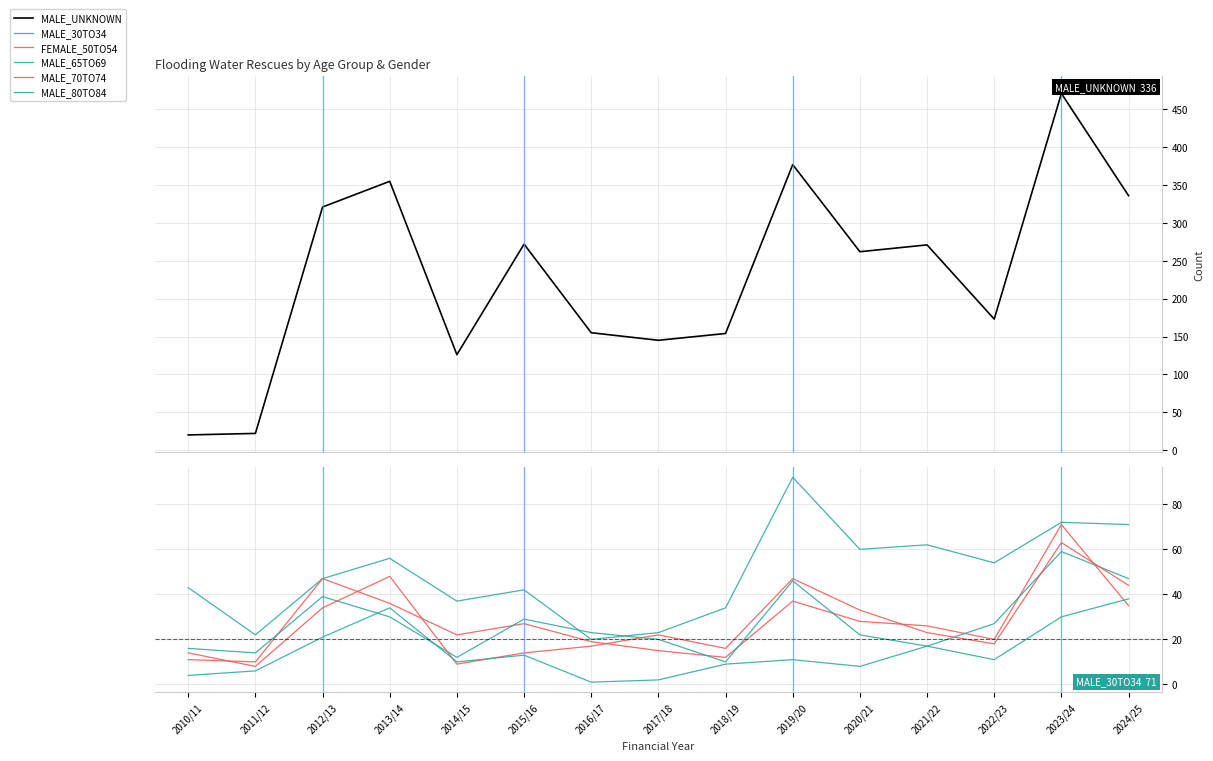

True or false: FEMALE_50TO54 and MALE_30TO34 intersect in this chart.

False